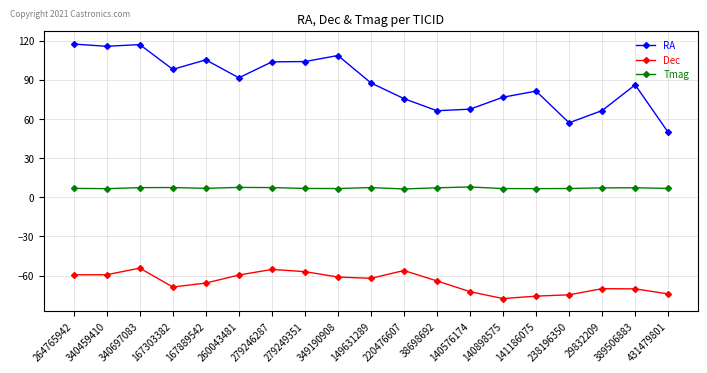

What is the label of the 16th point from the right?

167303382